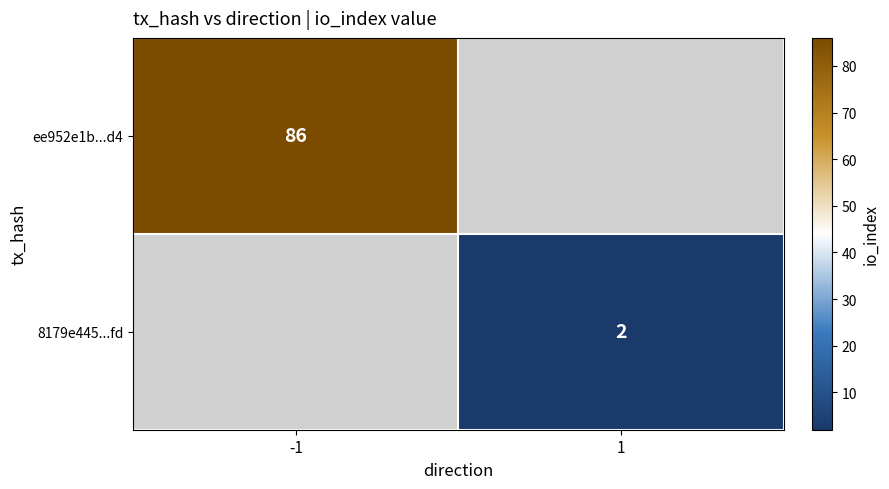

Is it true that ee952e1b...d4 equals 25 at -1?

False